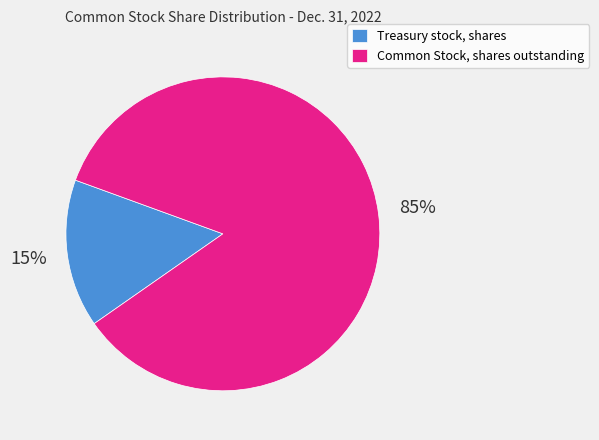

Do Common Stock, shares outstanding and Treasury stock, shares together represent more than half of the pie?

Yes